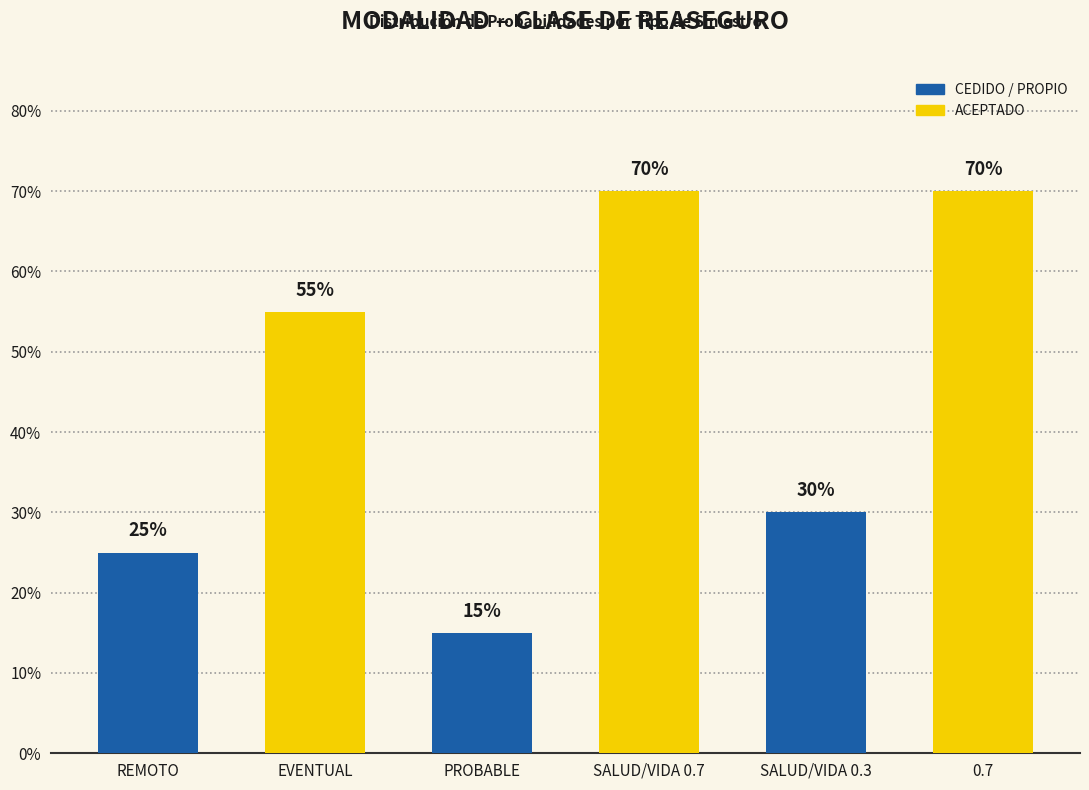

Reading right to left, list all the values displayed in this chart.

0.7=0.7	SALUD/VIDA 0.3=0.3	SALUD/VIDA 0.7=0.7	PROBABLE=0.1	EVENTUAL=0.6	REMOTO=0.2